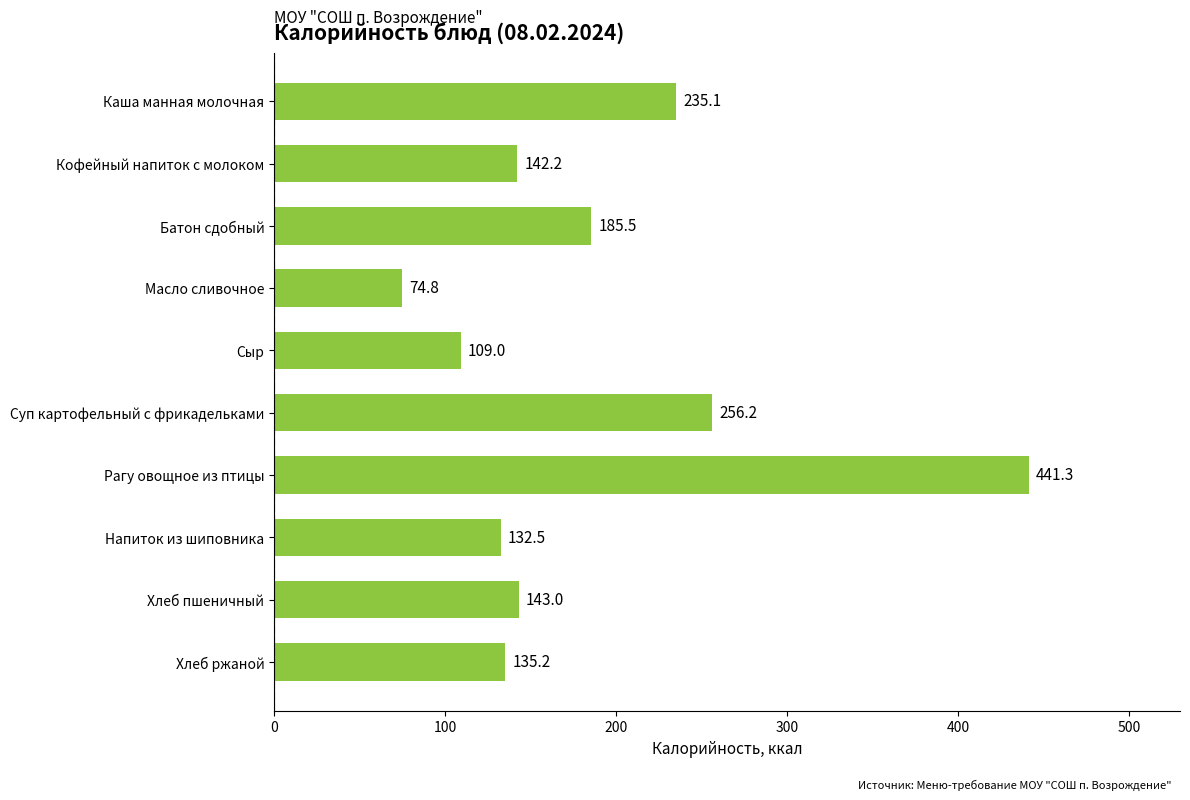

What is the average value?

185.5